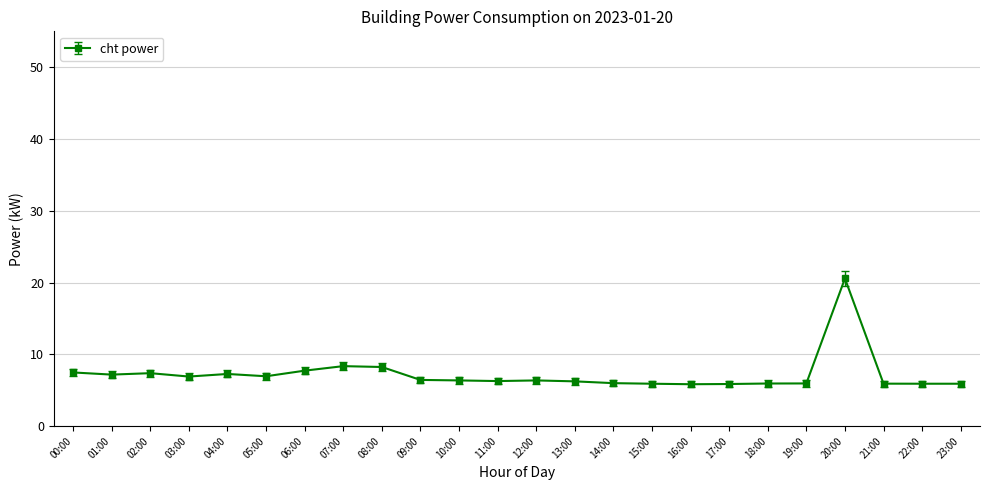

What is the greatest value displayed?

20.6